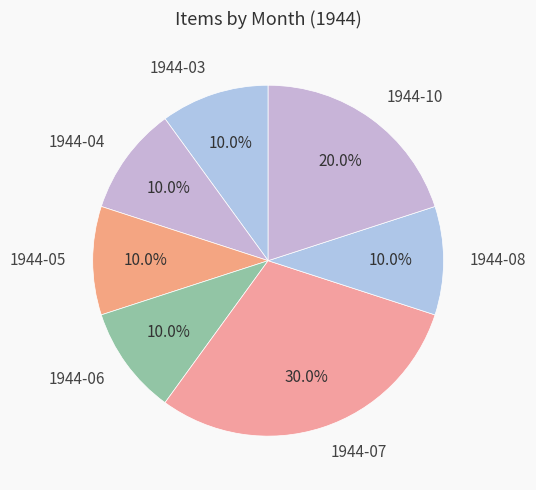

To the nearest percent, what is the average slice percentage?

14%